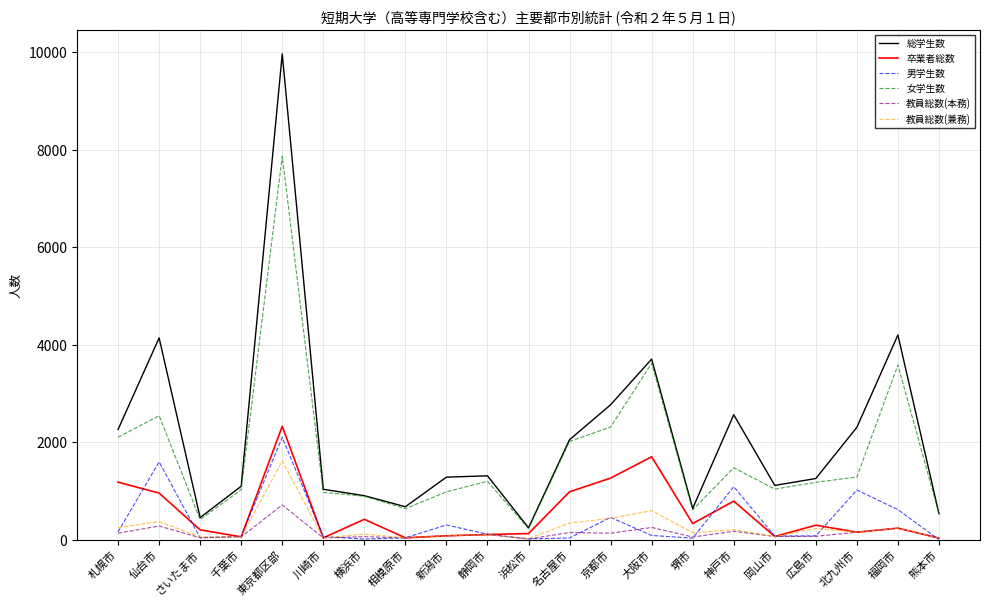

Which series has the largest range (max minus min)?

総学生数